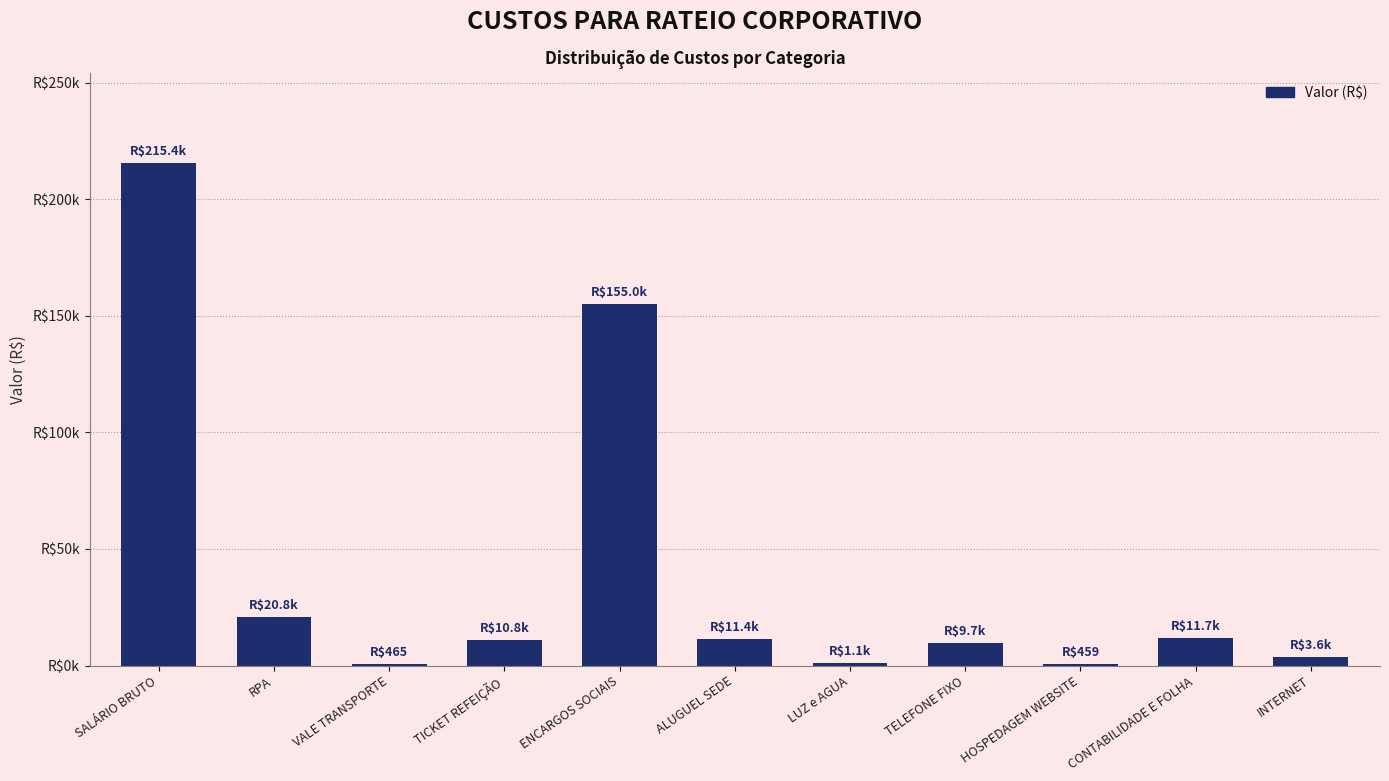

What is the smallest value displayed?

459.2